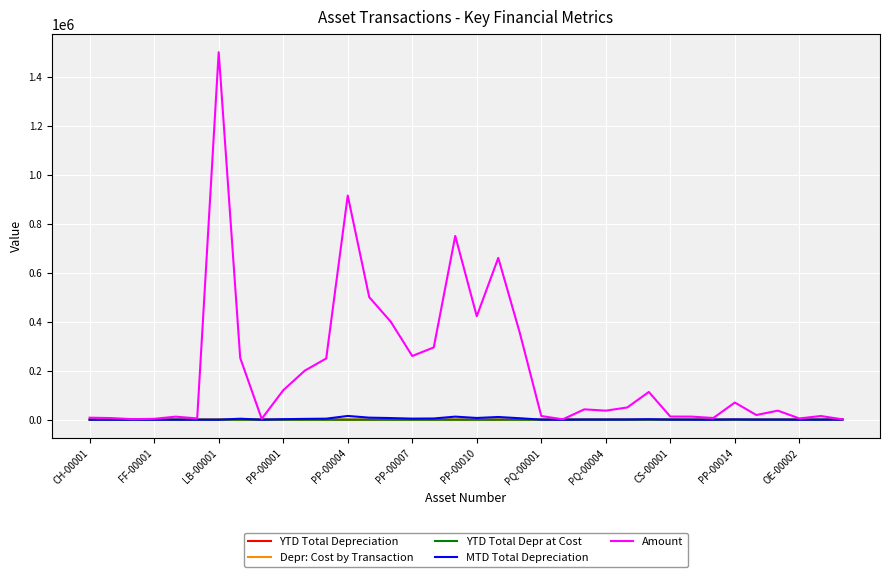

Which category has the lowest value in the YTD Total Depr at Cost series?

CH-00001